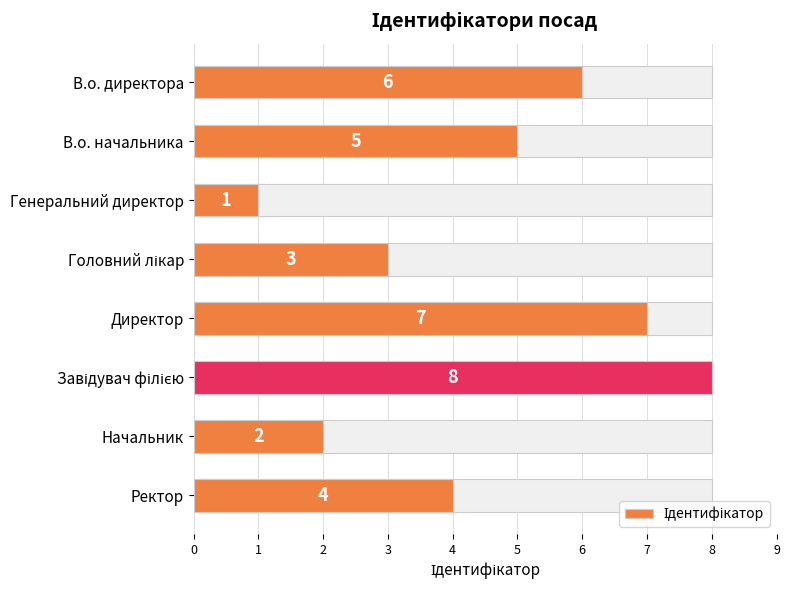

How many bars are there in total?

8